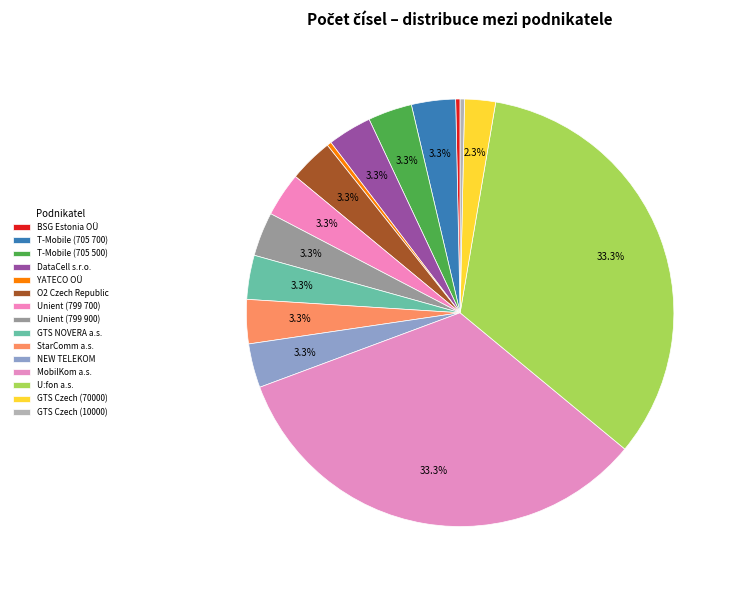

How many segments does this pie chart have?

15